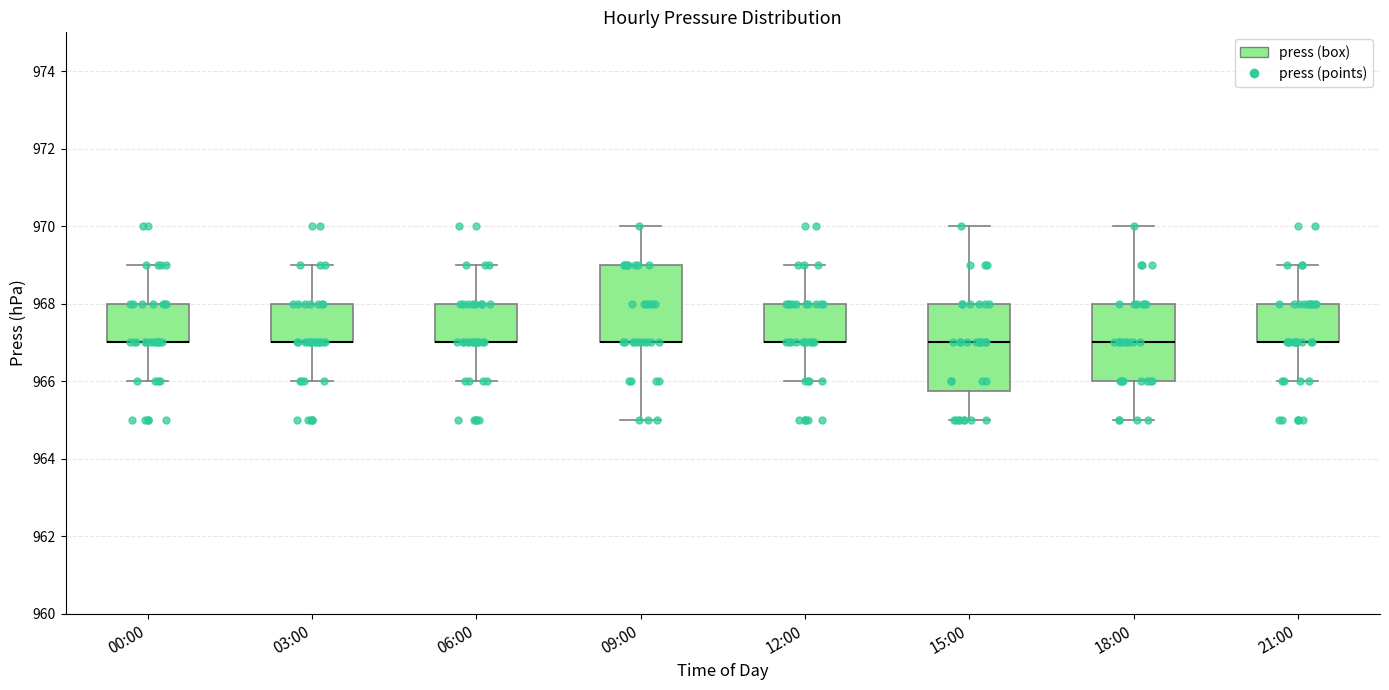

Which box is the tallest, from its lower edge to its upper edge?

15:00